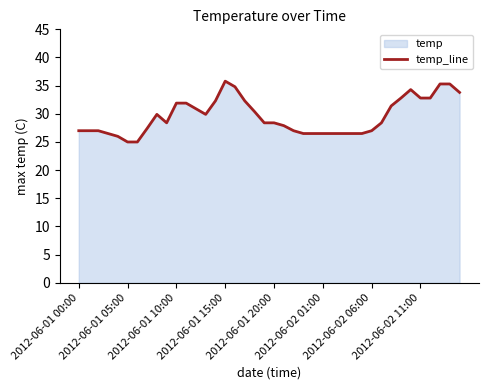

What is the sum of the values at 27 and 13?

56.4